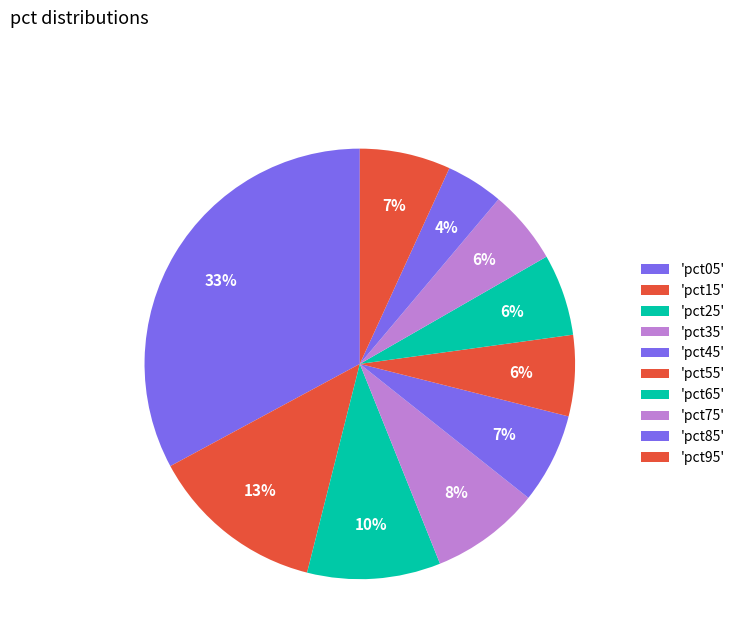

Which slice is the smallest?

pct85